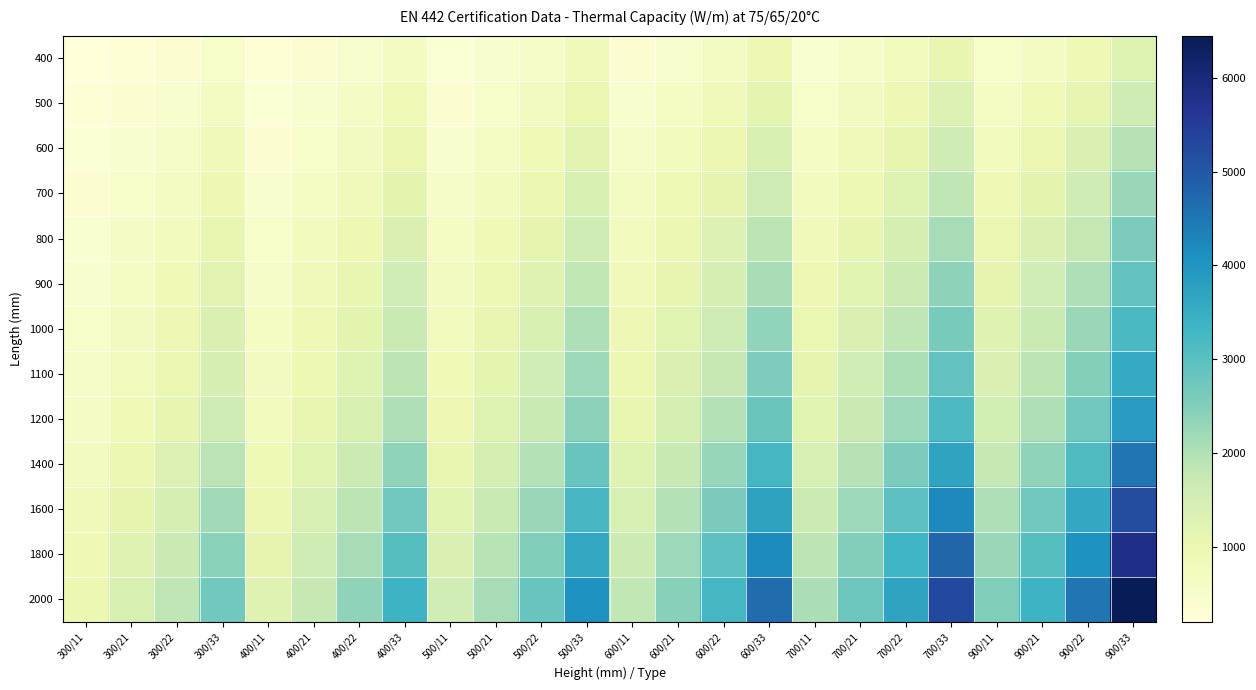

At which category is the sum across all series the highest?

900/33